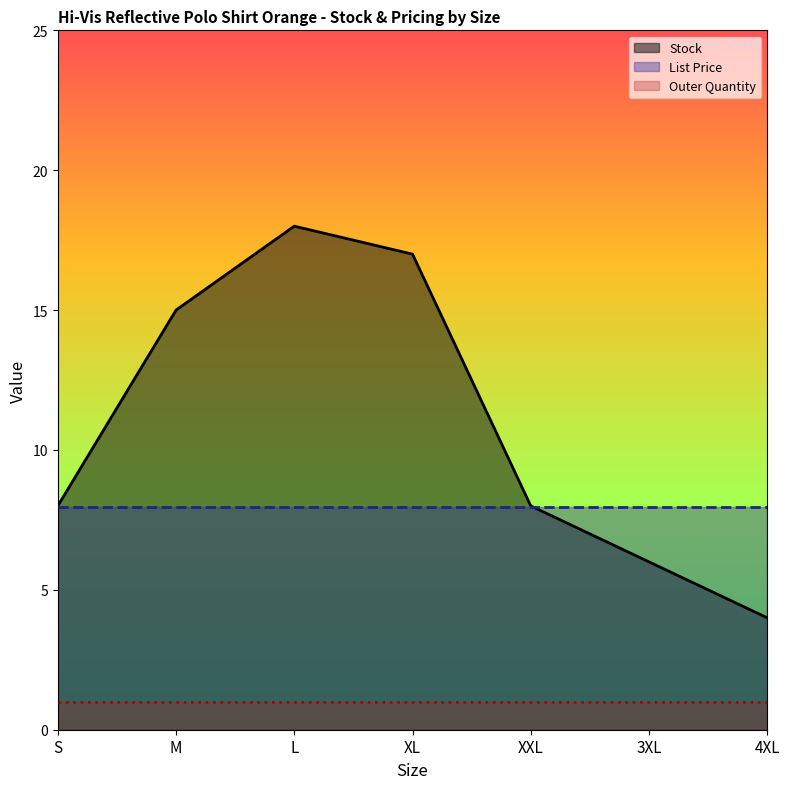

What is the total value across all series at 3XL?

14.9